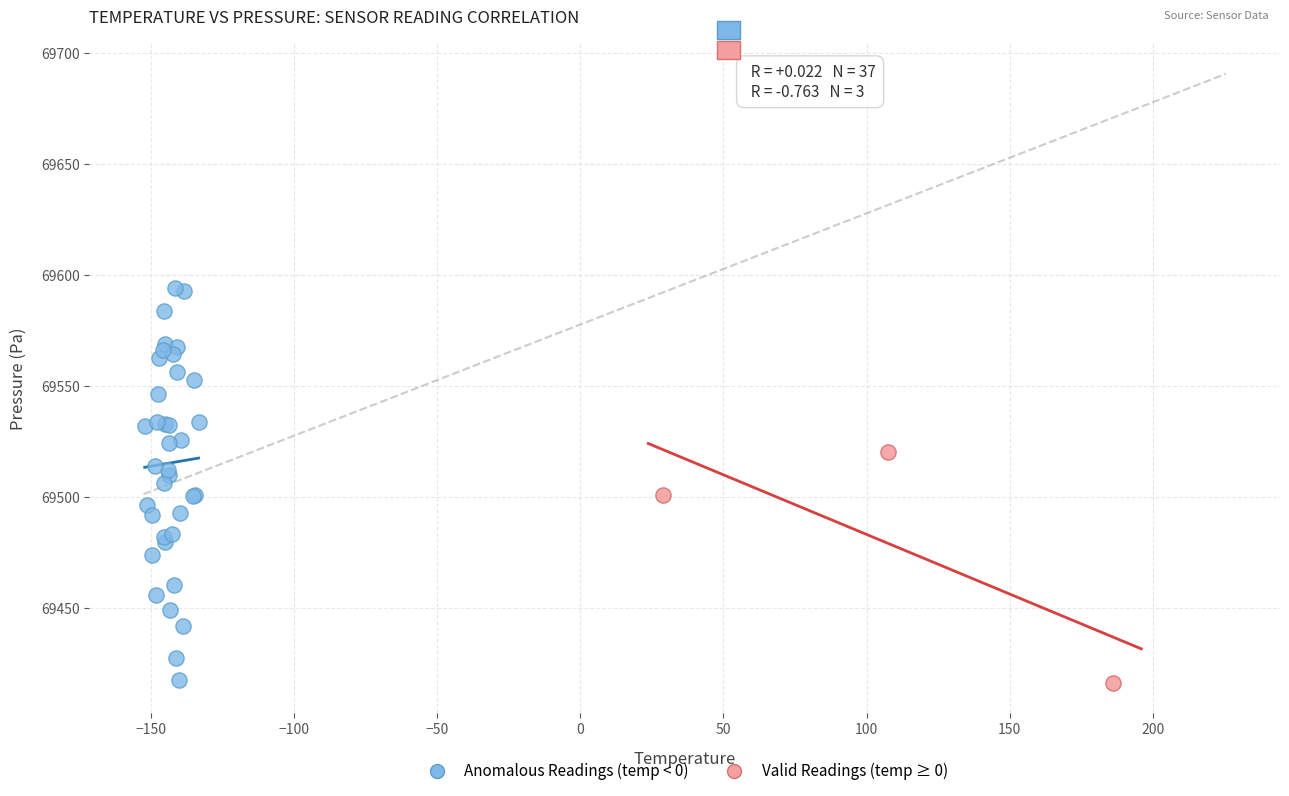

Which series has the widest spread of Y values?

Anomalous Readings (temp < 0)